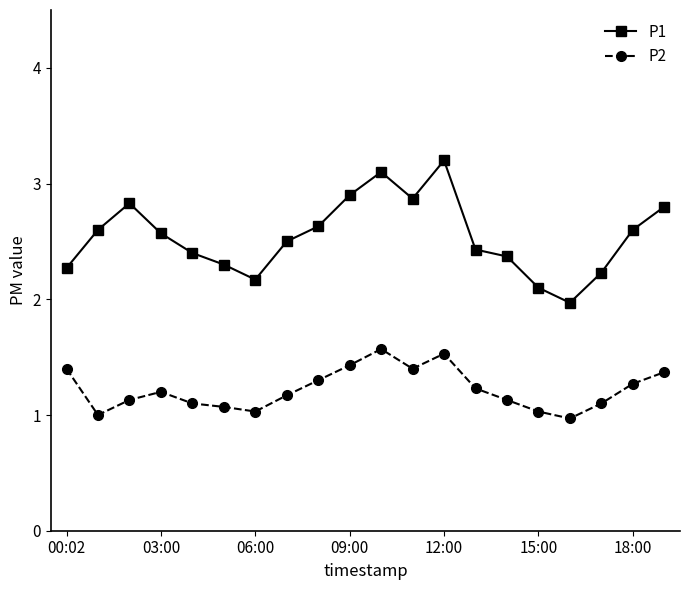

What is the value of the P1 point at the 9th from the left?

2.6